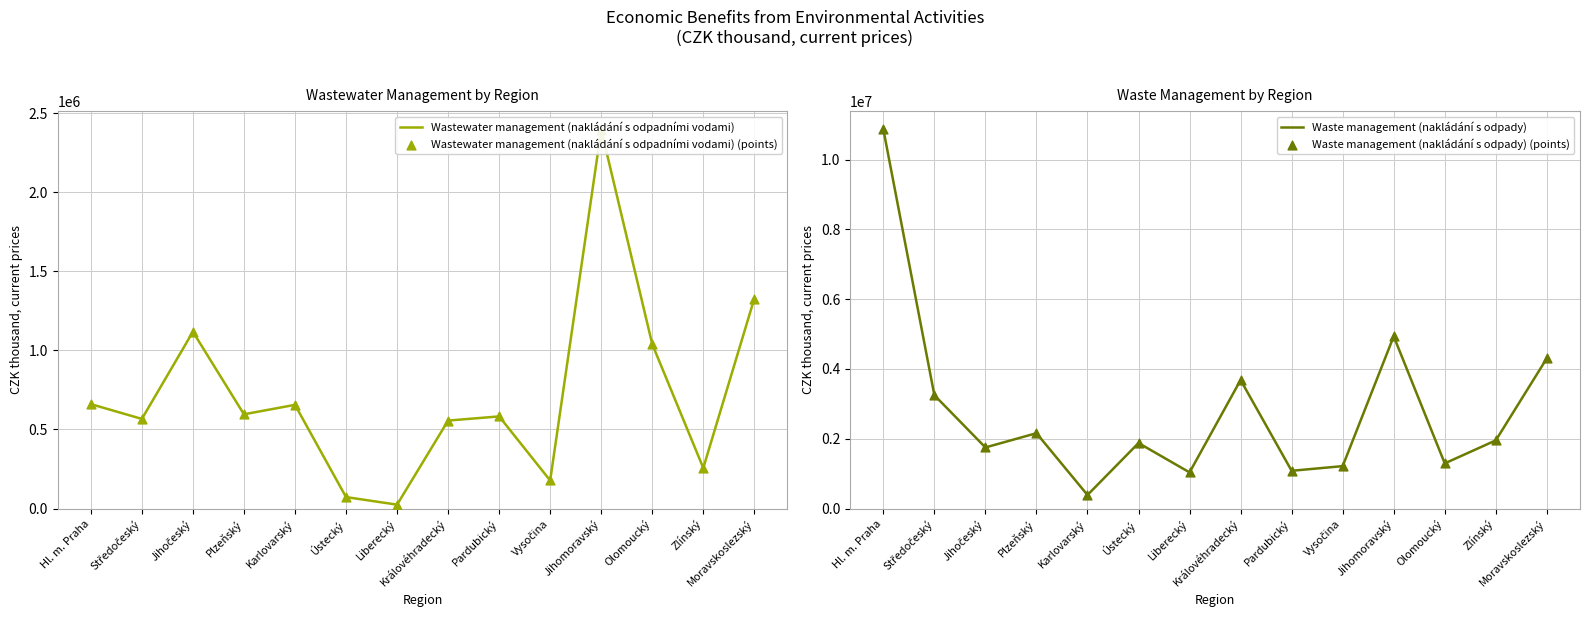

Which series reaches the minimum Y coordinate?

Wastewater management (nakládání s odpadními vodami)